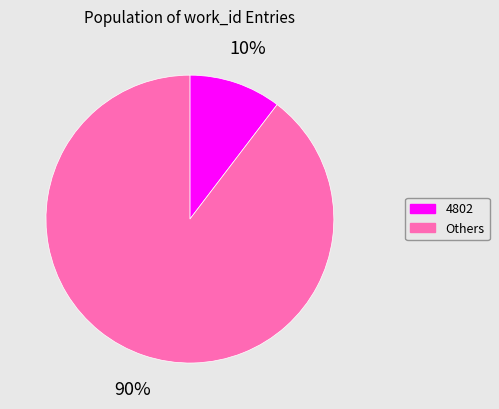

Is there a majority slice in this chart?

Yes